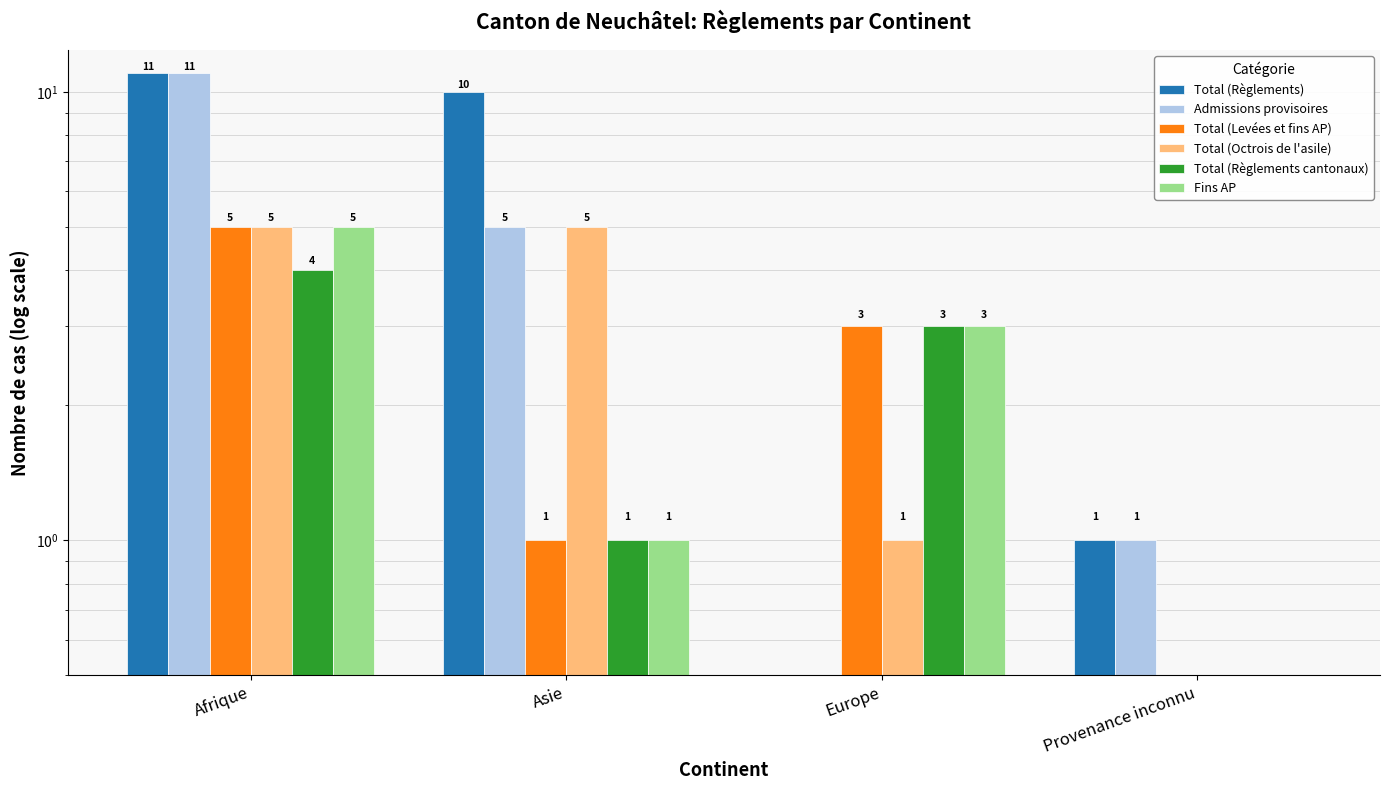

Reading left to right, list all the values displayed in this chart.

Total (Règlements): Afrique=11	Asie=10	Europe=0	Provenance inconnu=1
Admissions provisoires: Afrique=11	Asie=5	Europe=0	Provenance inconnu=1
Total (Levées et fins AP): Afrique=5	Asie=1	Europe=3	Provenance inconnu=0
Total (Octrois de l'asile): Afrique=5	Asie=5	Europe=1	Provenance inconnu=0
Total (Règlements cantonaux): Afrique=4	Asie=1	Europe=3	Provenance inconnu=0
Fins AP: Afrique=5	Asie=1	Europe=3	Provenance inconnu=0